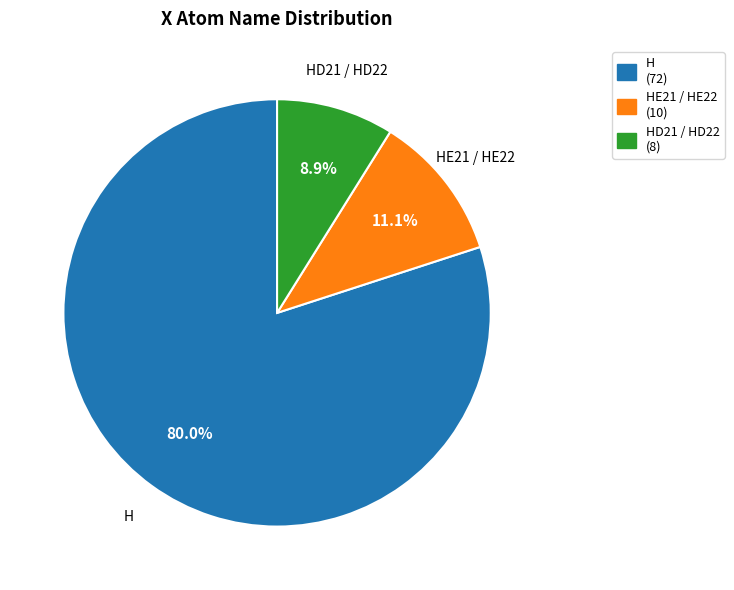

What is the smallest slice in the pie chart?

HD21 / HD22